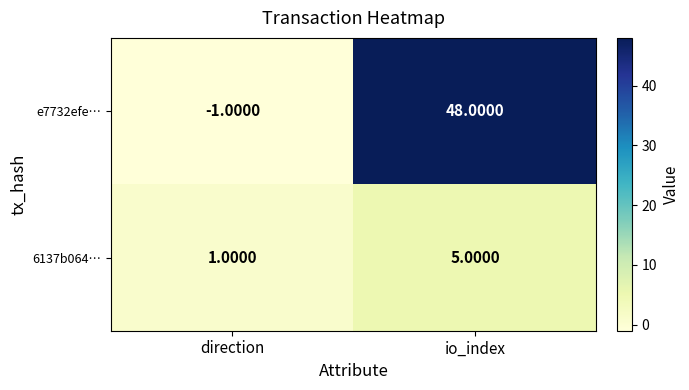

What is the spread (max minus min) of values at direction?

2